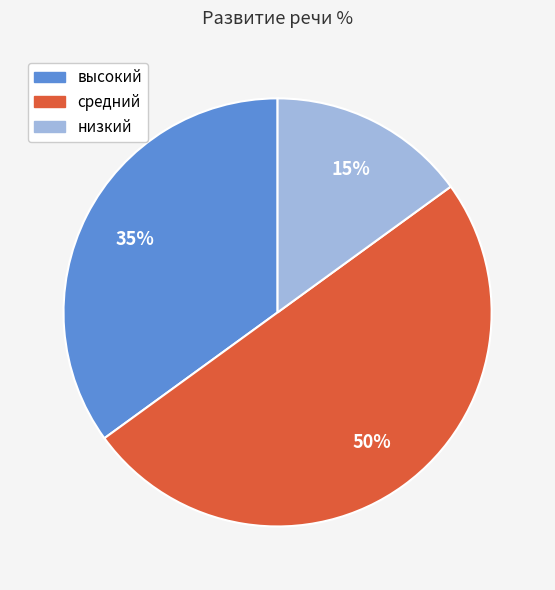

Is it true that средний is 50% of the pie?

True